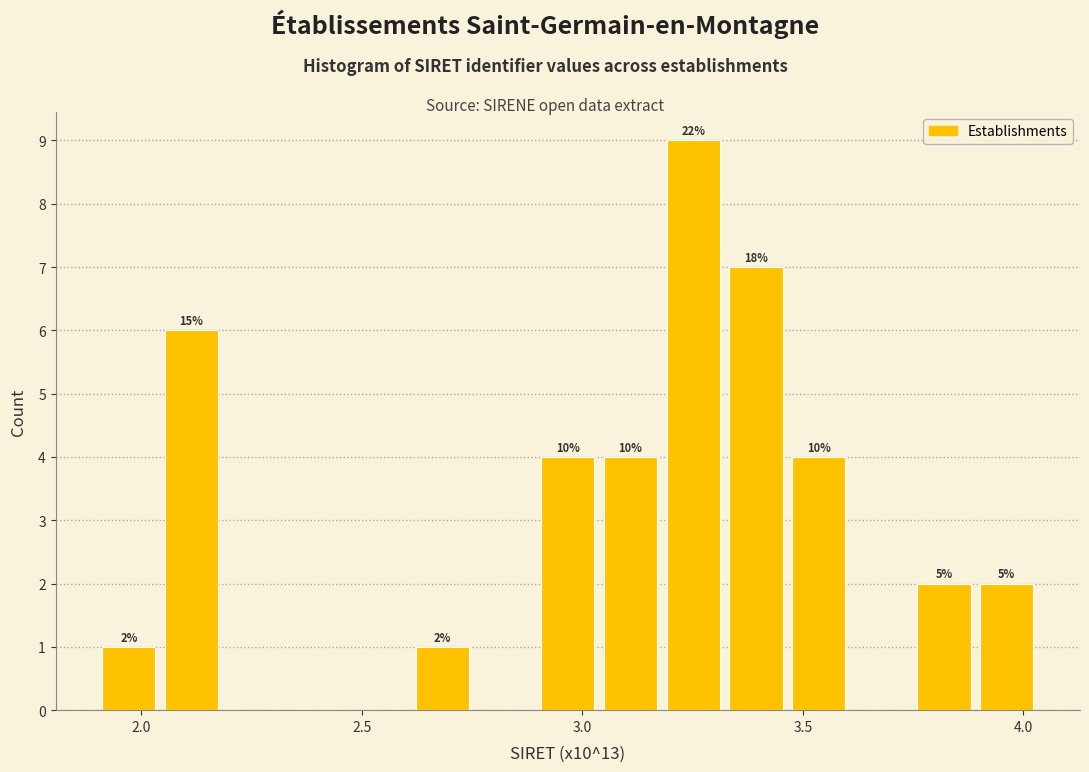

Around what value on the x-axis is the tallest bar? Give the approximate position of its centre, as read against the axis.

3.25